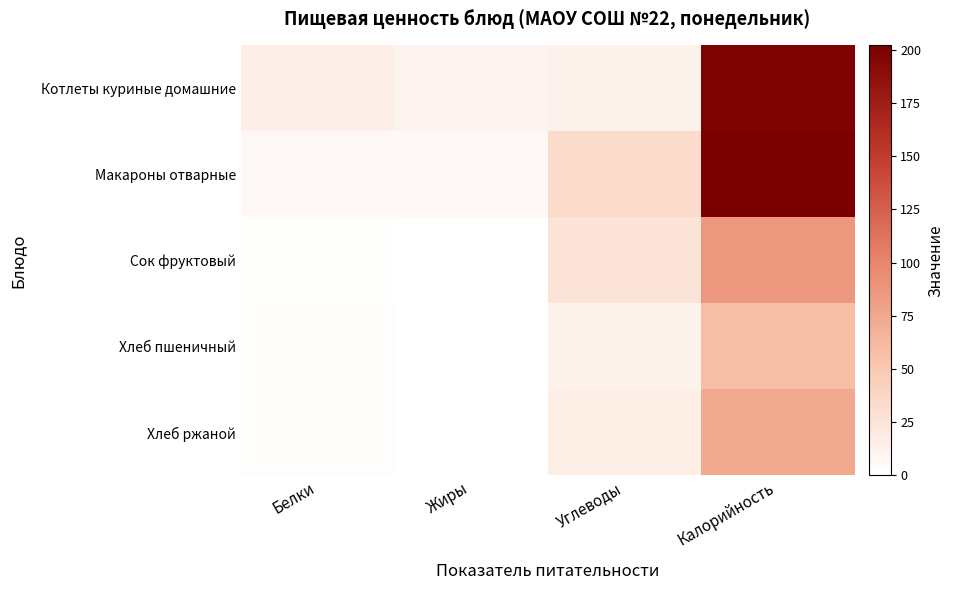

At which category does the chart reach its minimum across all series?

Жиры